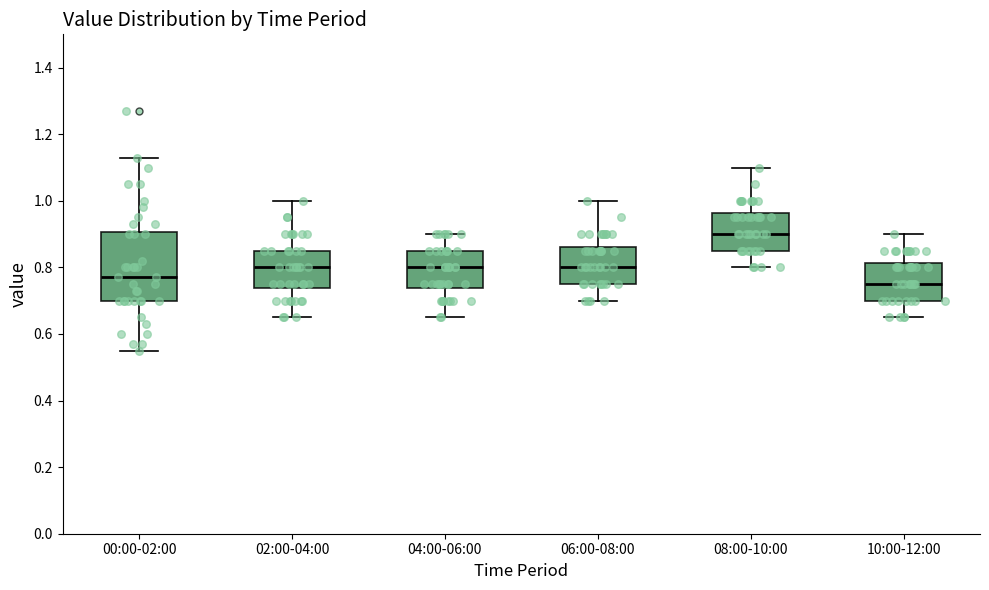

Comparing the boxes themselves (not the whiskers), which one is the tallest?

00:00-02:00